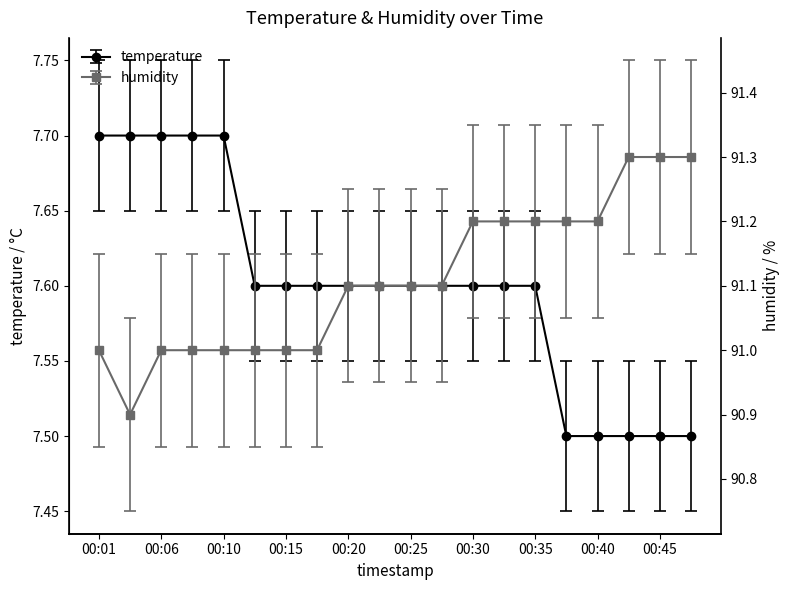

At how many categories does at least one series exceed 90?

20